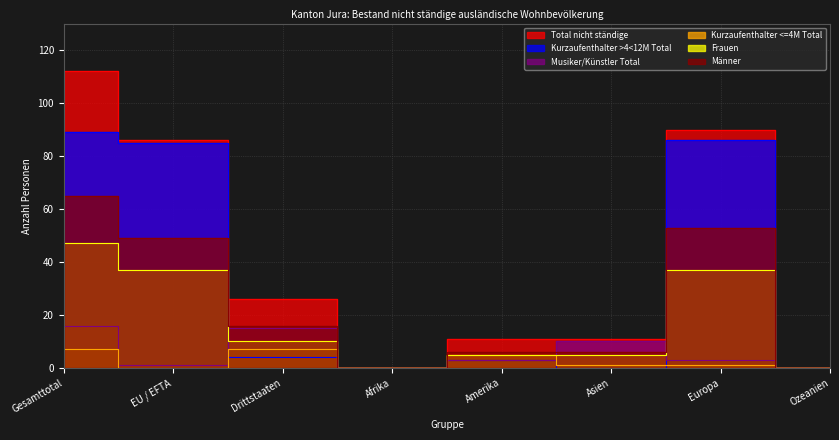

Does the chart have visible grid lines?

Yes